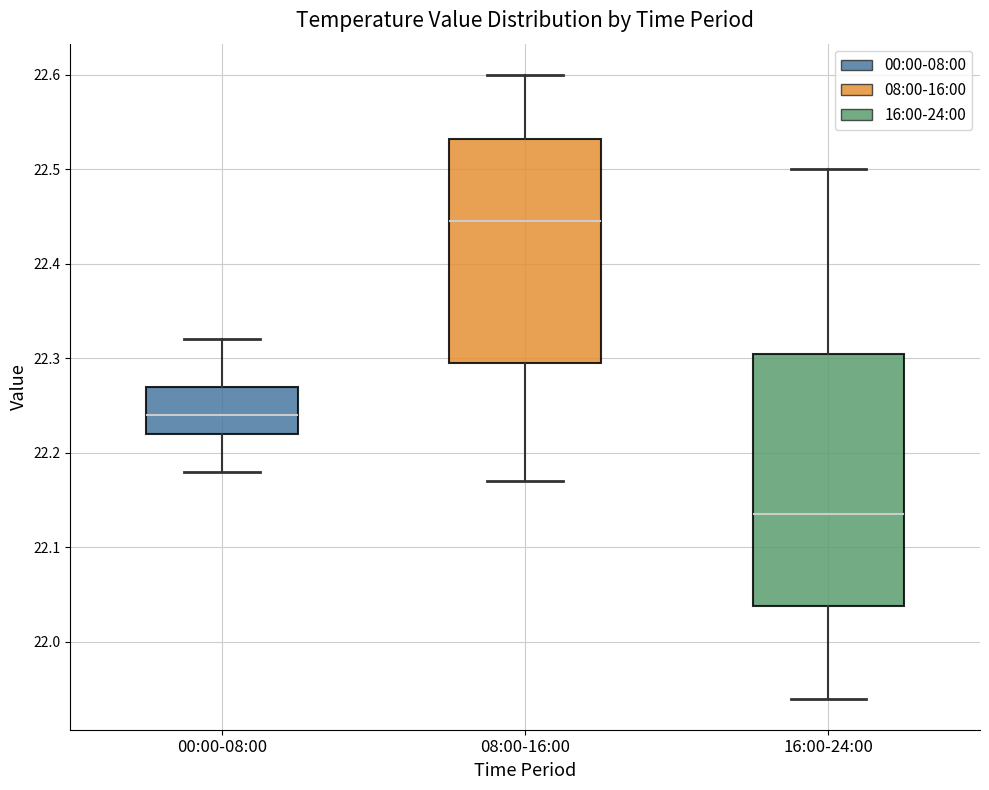

Reading left to right, read every box against the y-axis: the position of its median line, the range the box covers, and the ends of its whiskers. The values are not printed on the chart, so give them approximately, as read against the axis.

00:00-08:00: median 22.24, box 22.22 to 22.27, whiskers 22.18 to 22.32
08:00-16:00: median 22.45, box 22.30 to 22.53, whiskers 22.17 to 22.60
16:00-24:00: median 22.14, box 22.04 to 22.31, whiskers 21.94 to 22.50